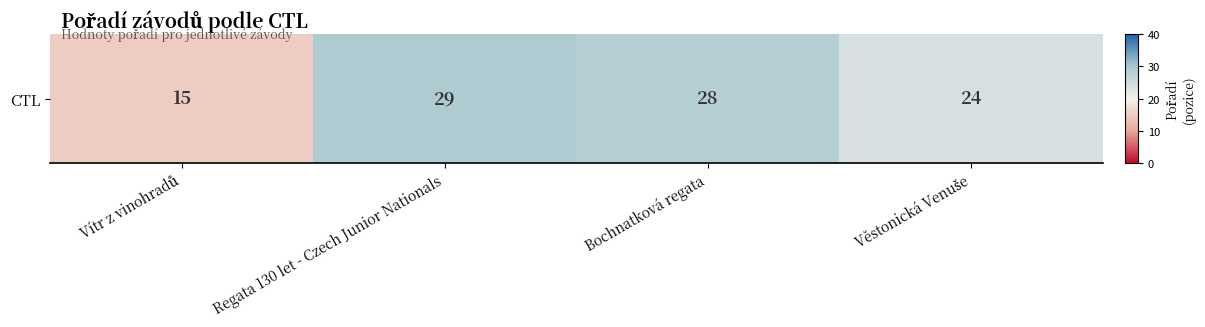

What is the difference between the values at Bochnatková regata and Regata 130 let - Czech Junior Nationals?

1